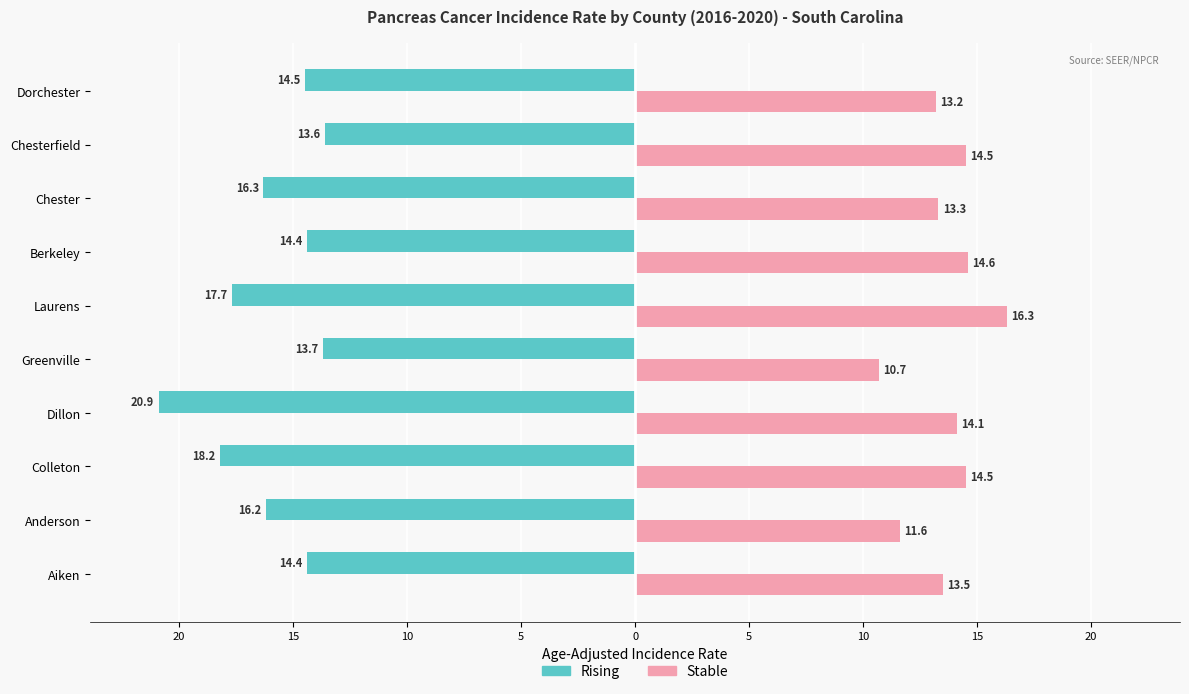

What are all the series names shown in the legend?

Rising, Stable